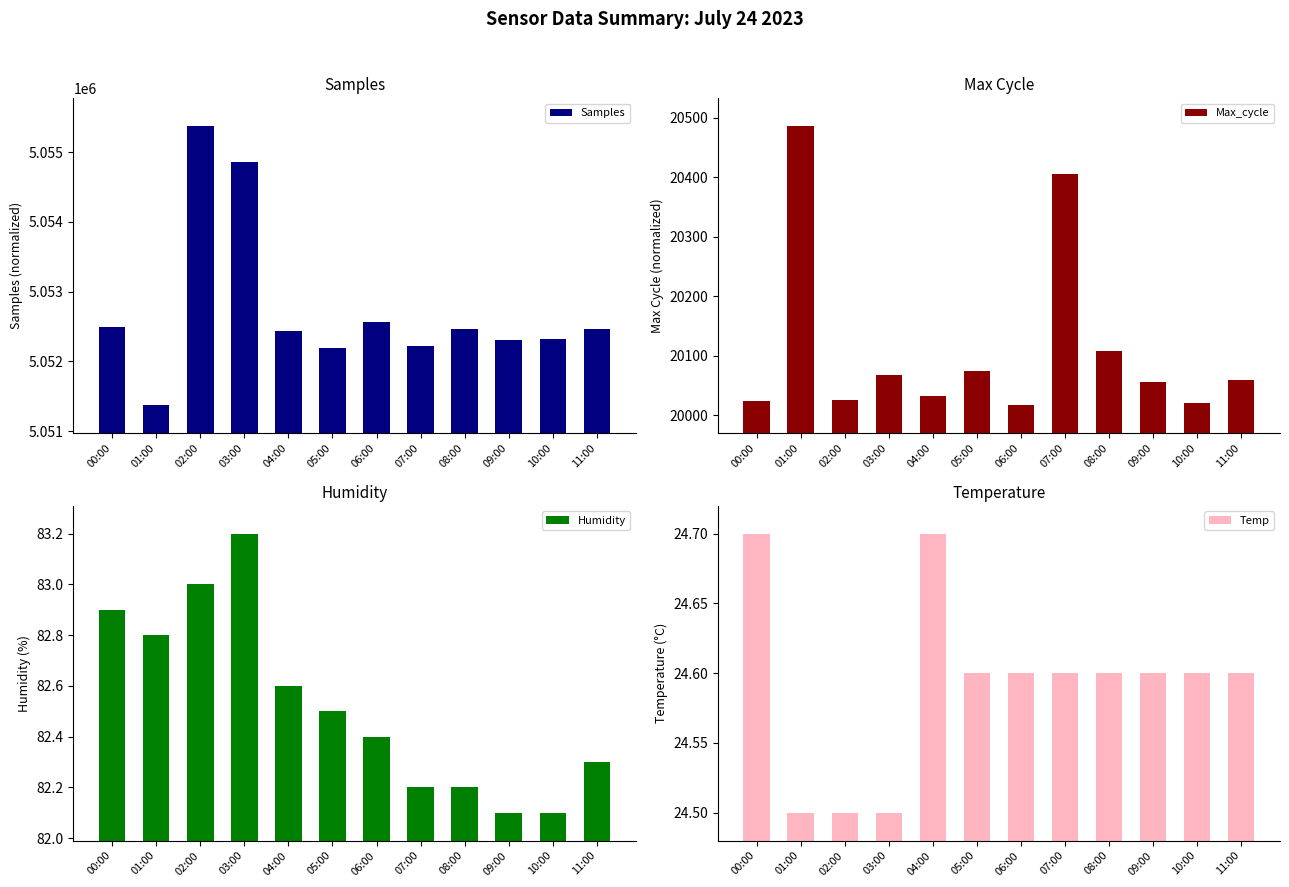

At which category does the chart reach its peak across all series?

02:00